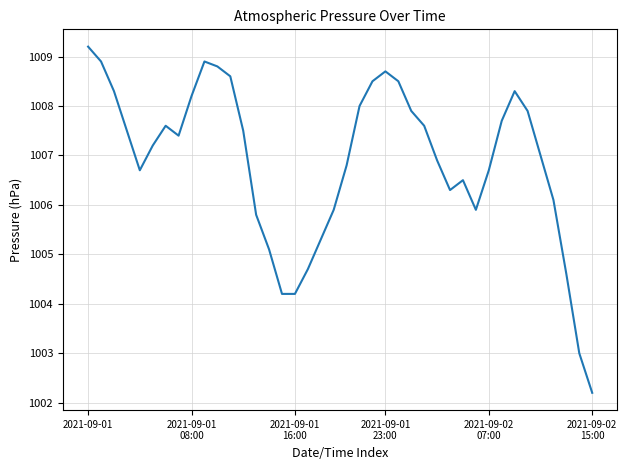

What is the smallest value displayed?

1002.2